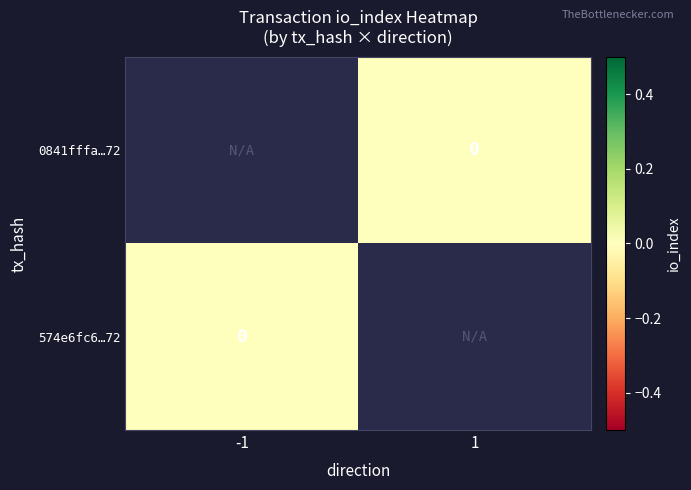

Which series has the widest spread of values?

574e6fc6…72